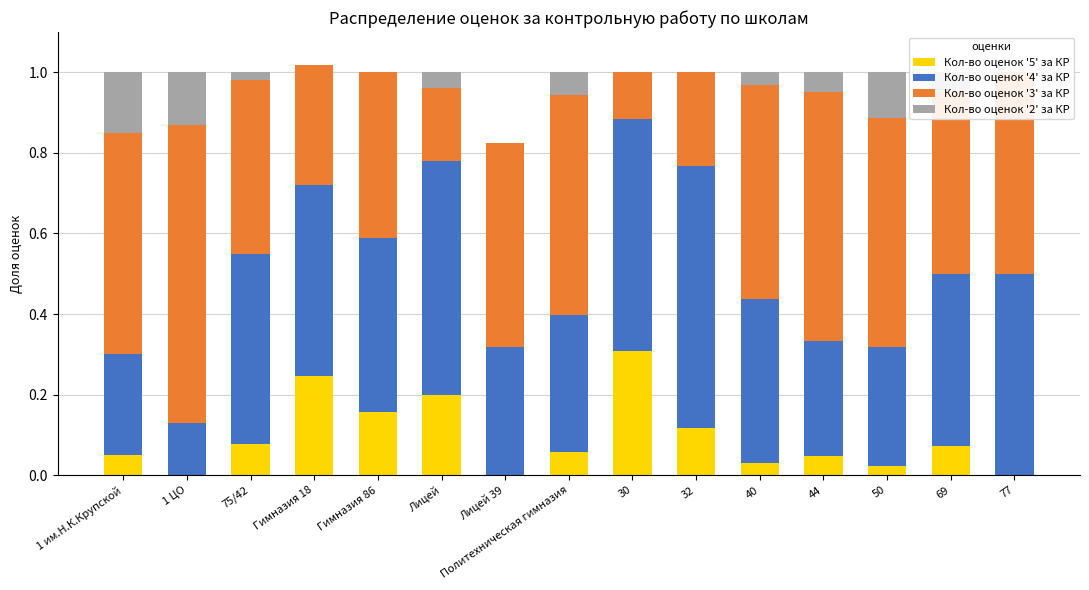

What is the total value across all series at 32?

1.0